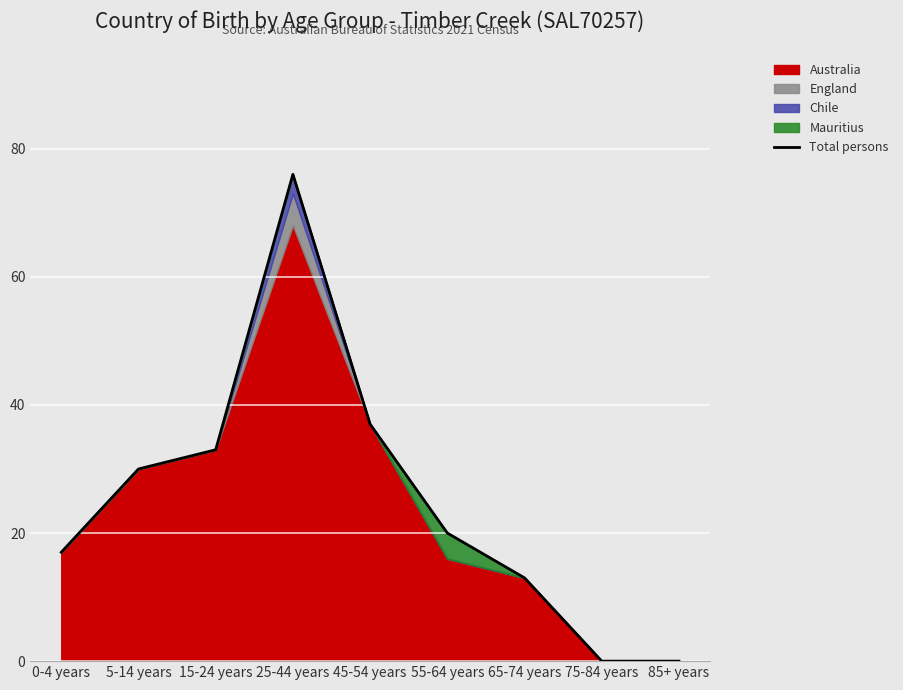

Between 75-84 years and 55-64 years, which is larger?

55-64 years